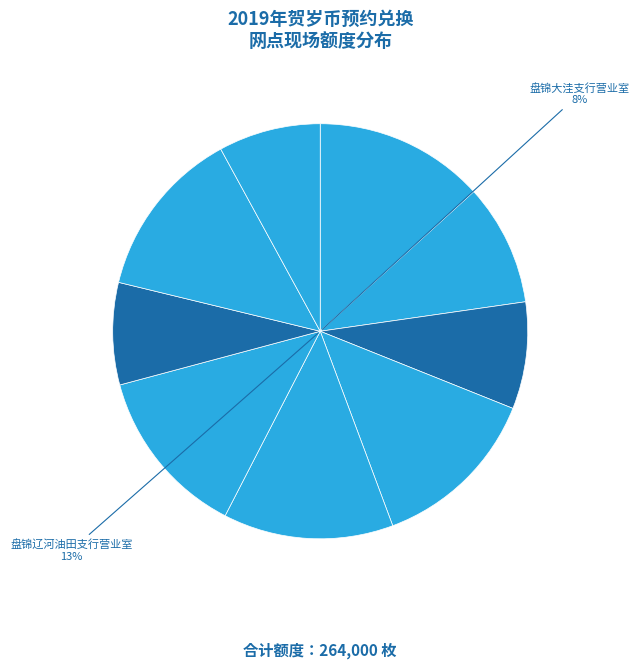

Which category has the smallest portion of the pie?

盘锦大洼支行营业室